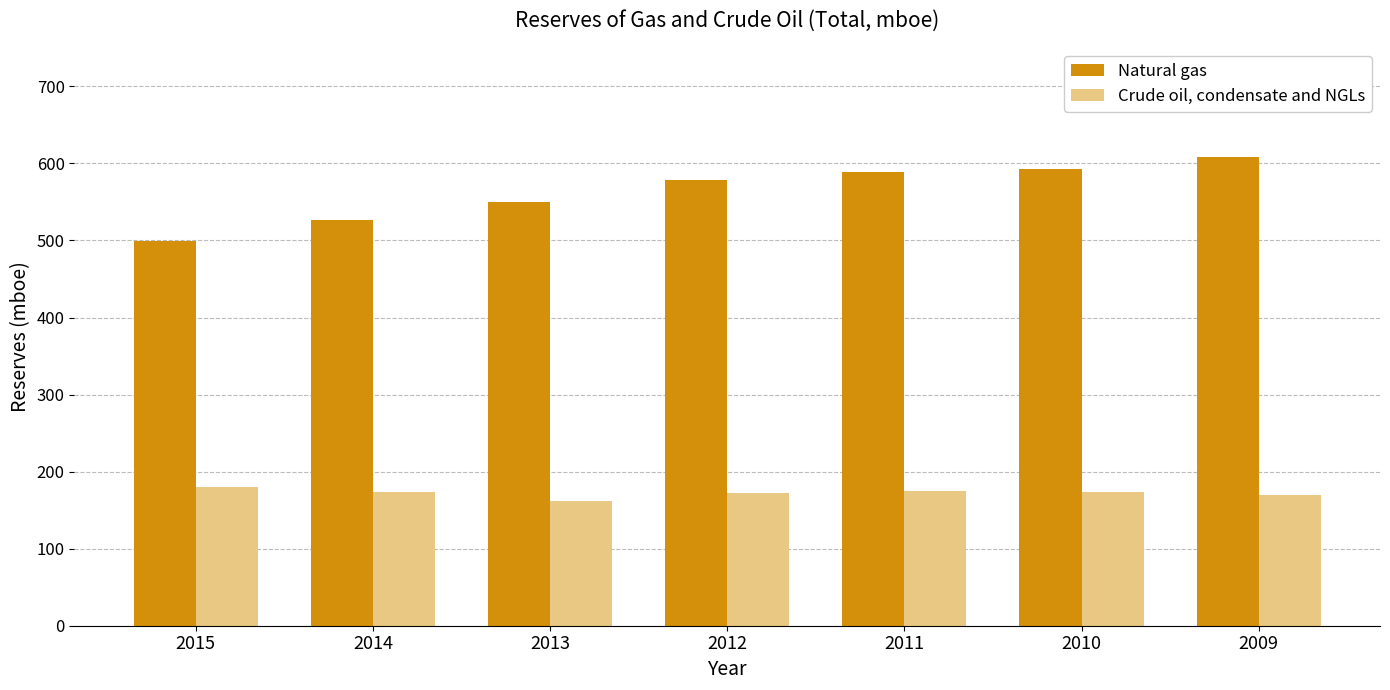

Rank the series at 2013 from highest to lowest value.

Natural gas, Crude oil, condensate and NGLs